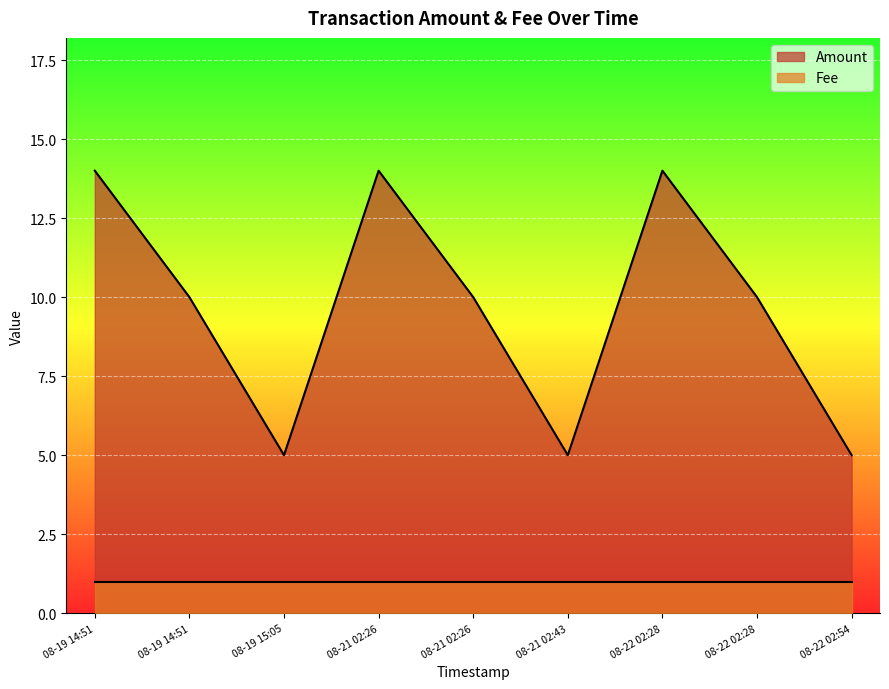

How many interior local peaks (higher than both neighbors) does the data have?

2